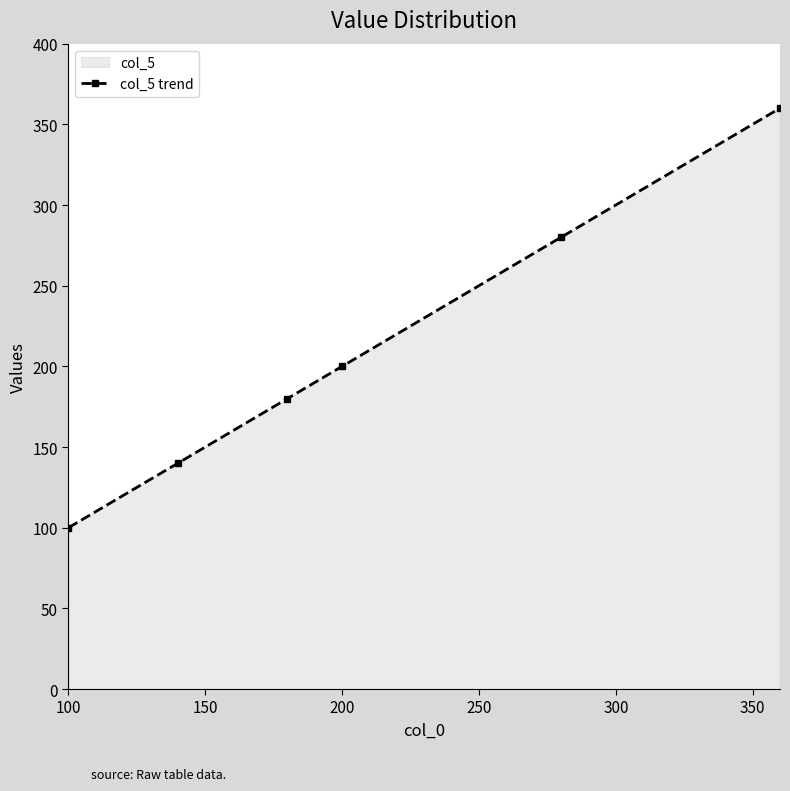

True or false: there are more than 2 points higher than both neighbors.

False